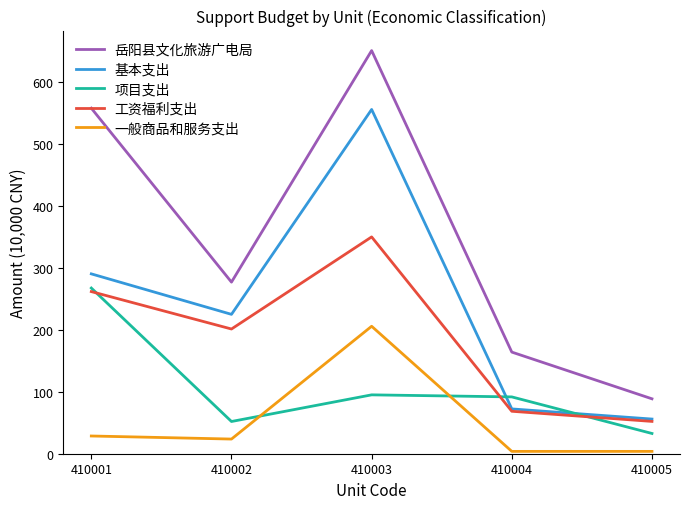

The value of 岳阳县文化旅游广电局 at 410002 is 276.9. True or false?

True